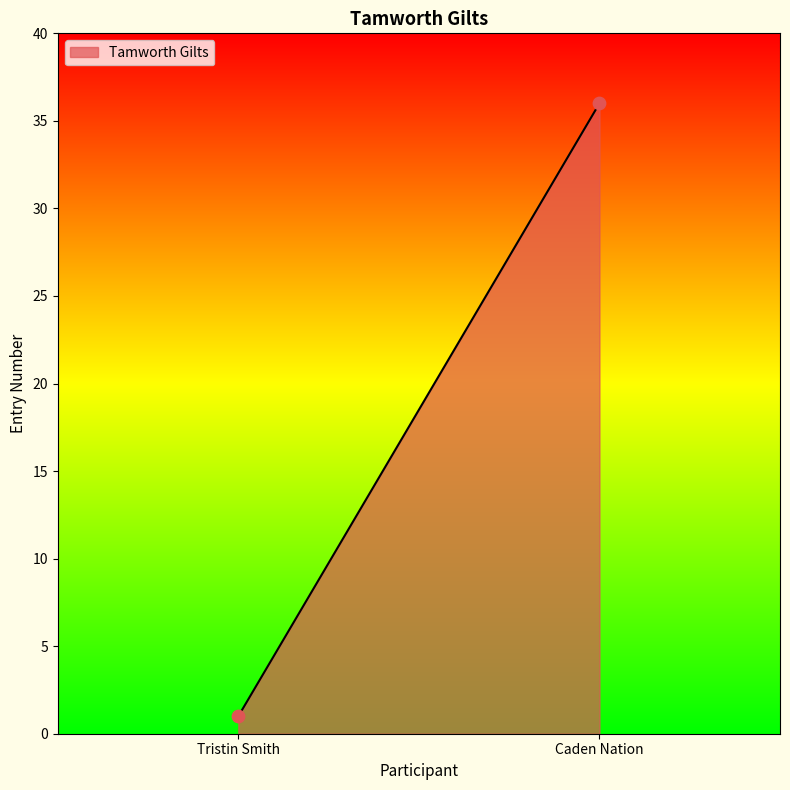

What is the range of Y values (max minus min)?

35